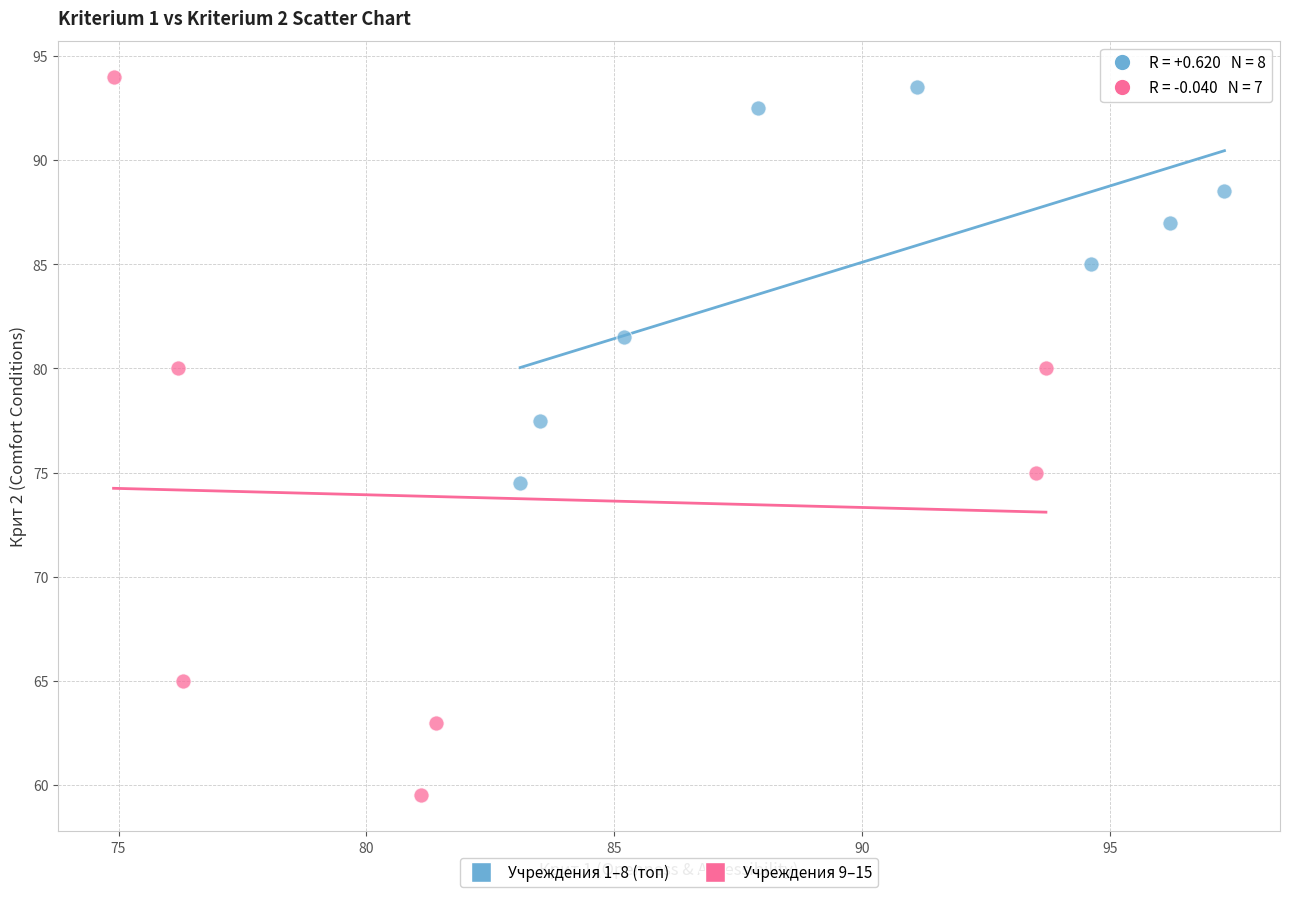

Which series reaches the minimum Y coordinate?

Учреждения 9–15